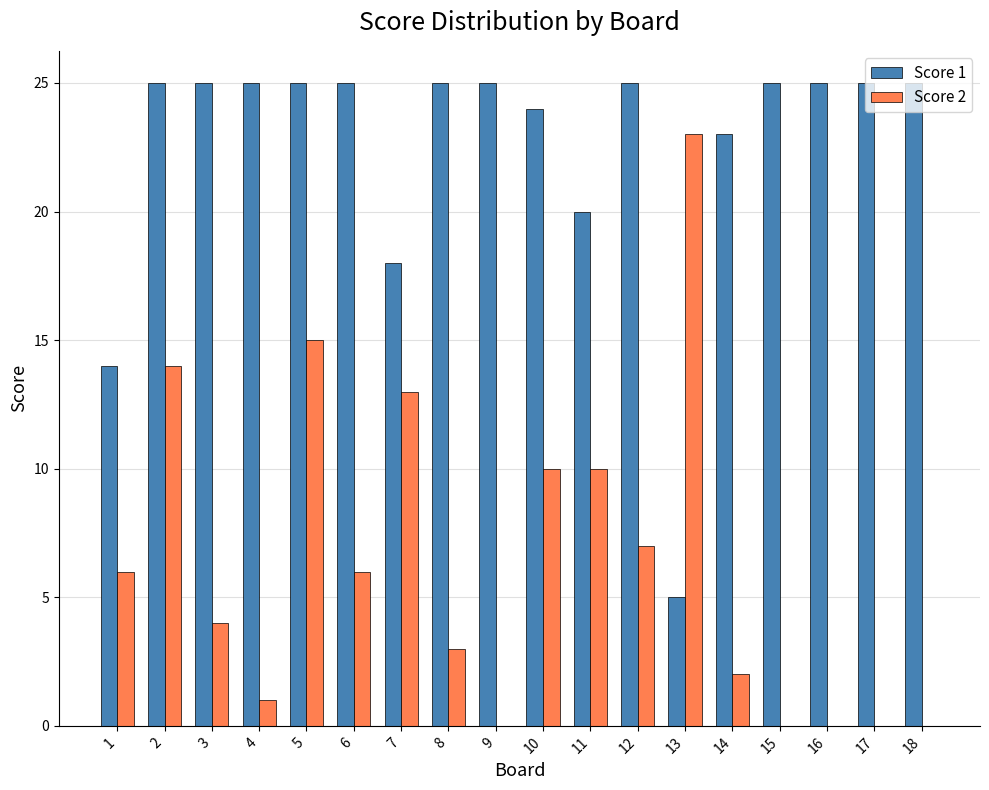

The value of Score 1 at 9 is 25. True or false?

True